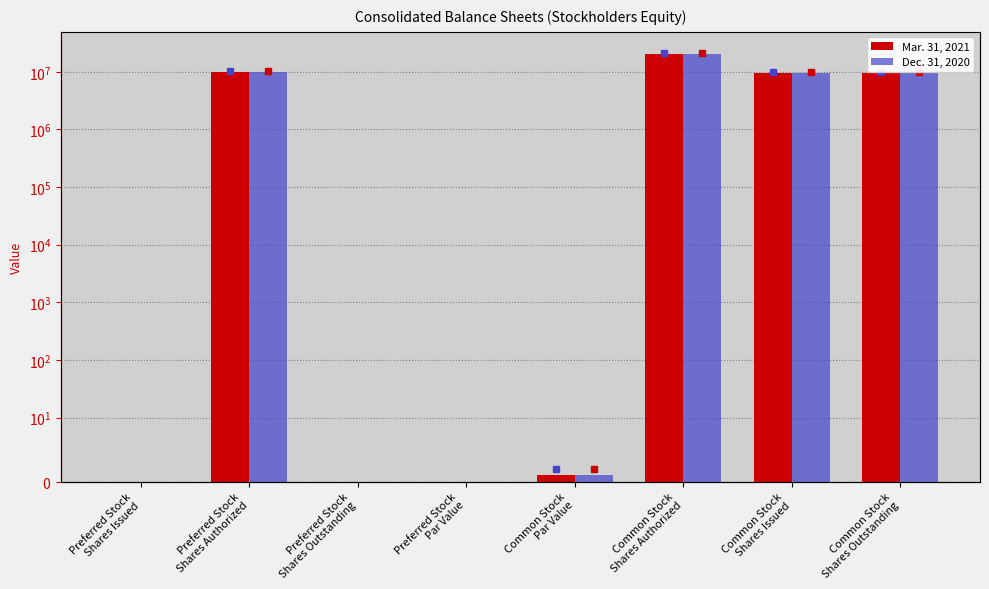

Reading left to right, list all the values displayed in this chart.

Mar. 31, 2021: 0	10000000	0	0	1	20000000	9498783	9498783
Dec. 31, 2020: 0	10000000	0	0	1	20000000	9498783	9498783